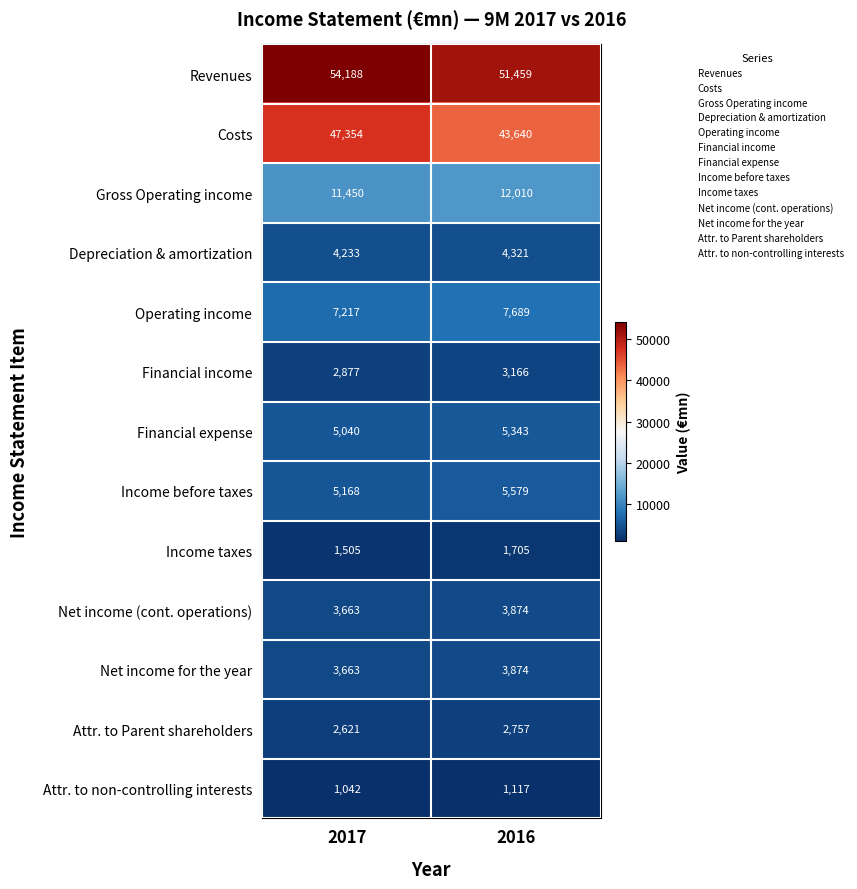

Reading left to right, transcribe all the data shown in this chart.

Revenues: 54188	51459
Costs: 47354	43640
Gross Operating income: 11450	12010
Depreciation & amortization: 4233	4321
Operating income: 7217	7689
Financial income: 2877	3166
Financial expense: 5040	5343
Income before taxes: 5168	5579
Income taxes: 1505	1705
Net income (cont. operations): 3663	3874
Net income for the year: 3663	3874
Attr. to Parent shareholders: 2621	2757
Attr. to non-controlling interests: 1042	1117